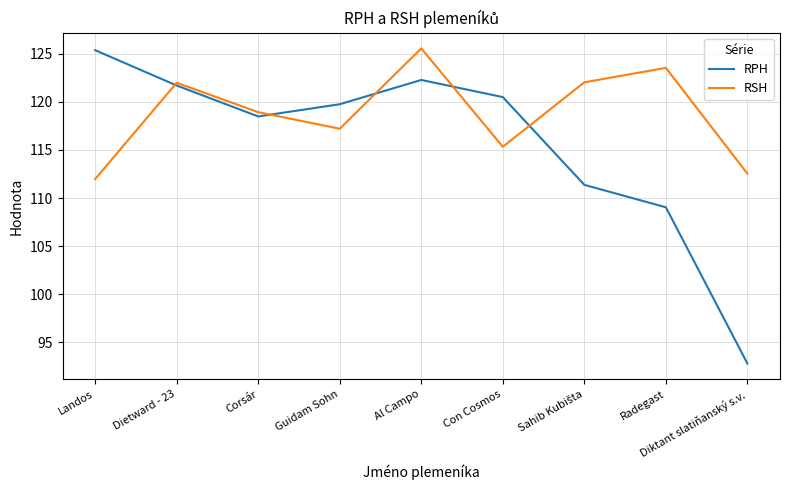

Which label corresponds to the smallest value in the chart?

Diktant slatiňanský s.v.